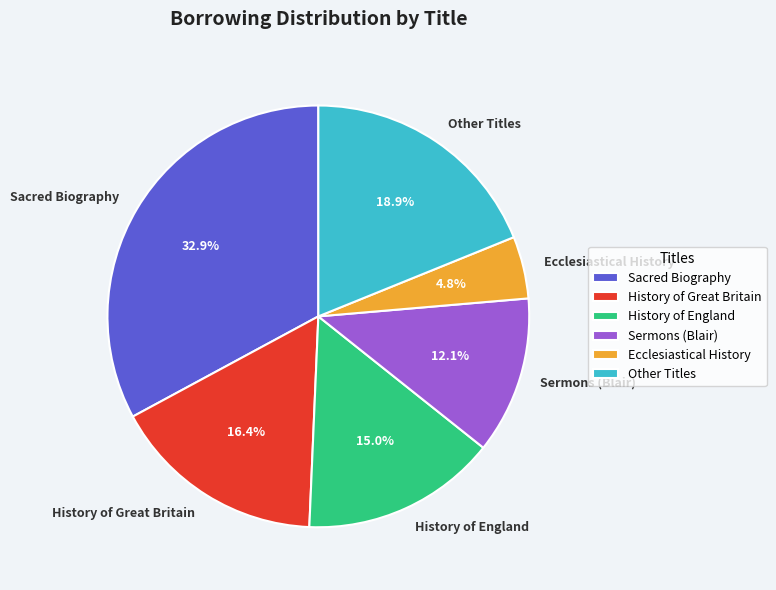

How many segments does this pie chart have?

6